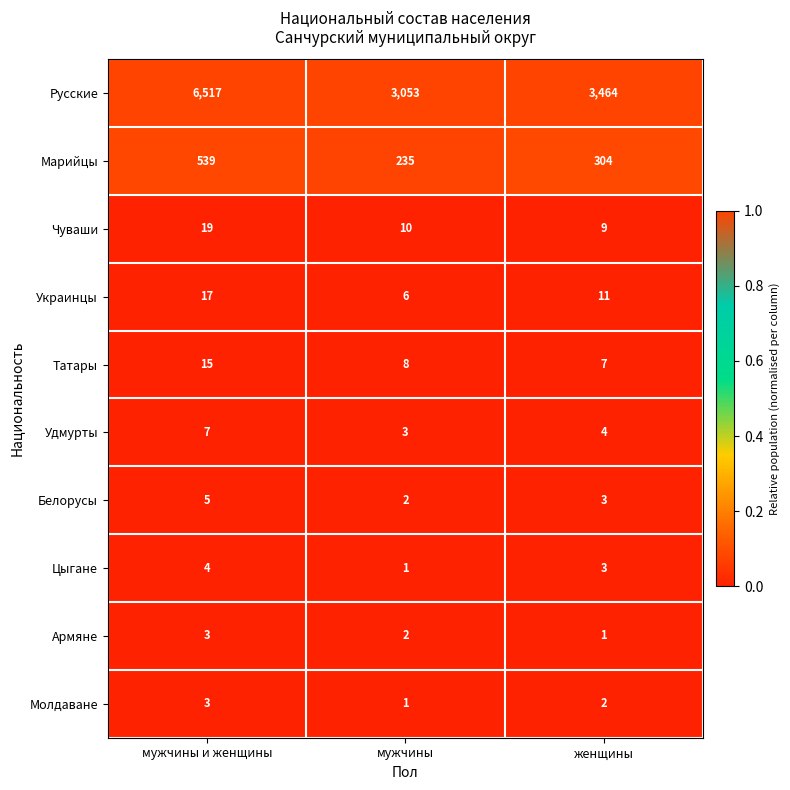

Where does the Украинцы series first go above 11?

мужчины и женщины